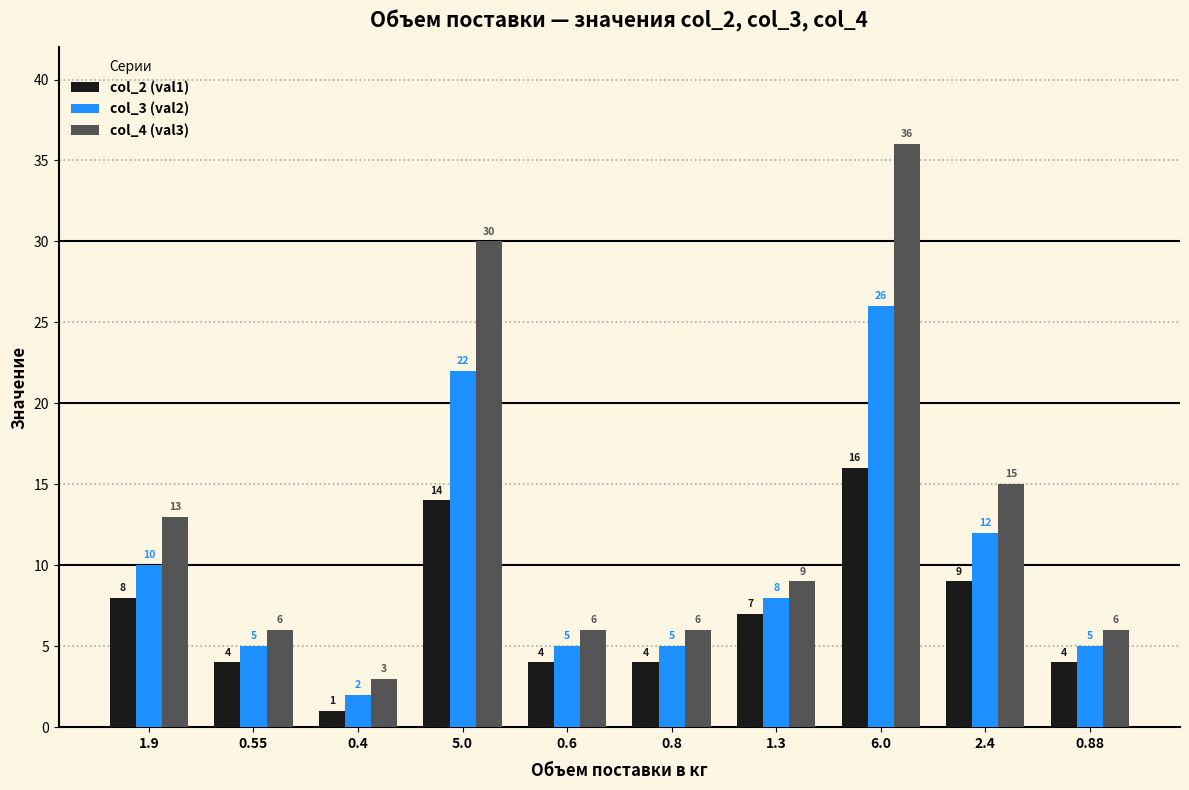

The value of col_4 (val3) at 0.55 is 6. True or false?

True